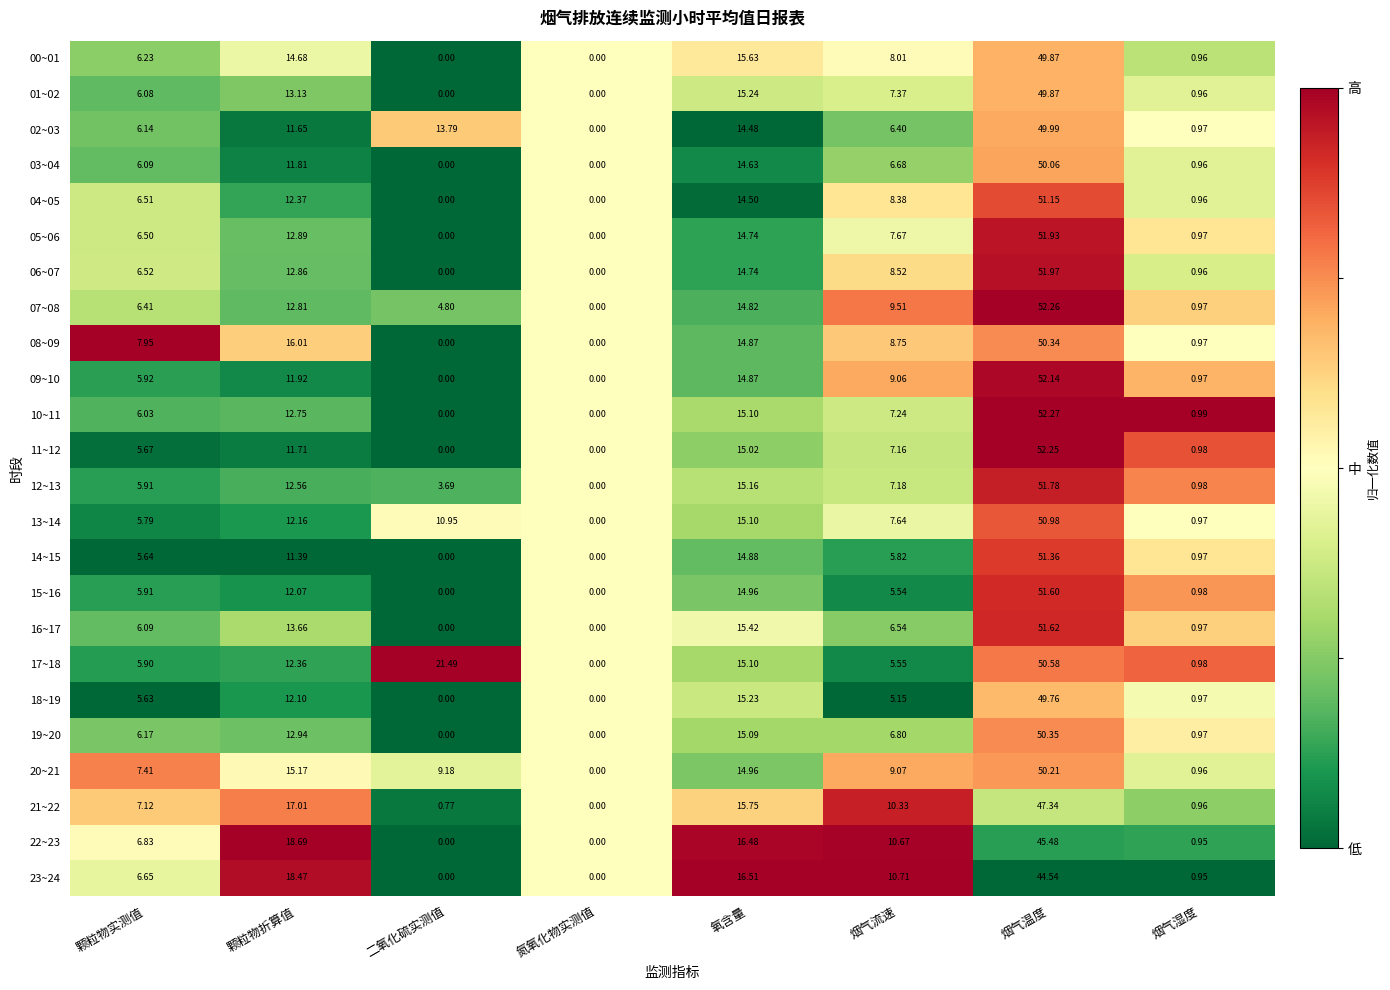

What is the spread (max minus min) of values at 二氧化硫实测值?

21.5